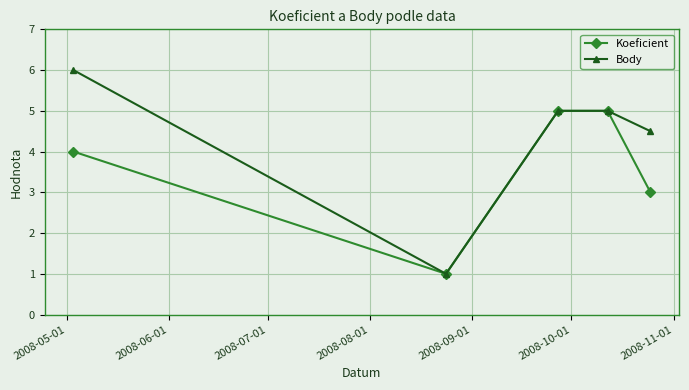

Which series has the largest total across all categories?

Body